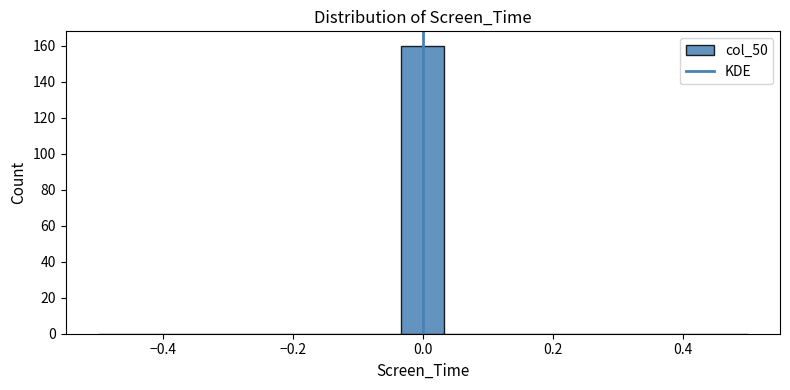

Read against the x-axis, roughly where is the centre of the tallest bar?

0.00